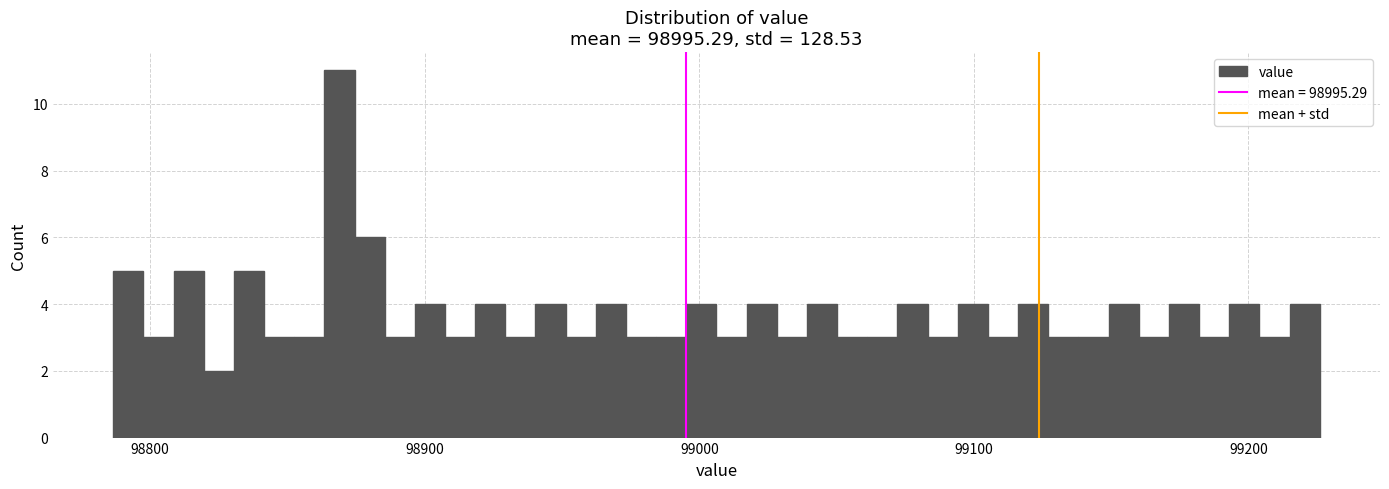

Around what value on the x-axis is the tallest bar? Give the approximate position of its centre, as read against the axis.

98870